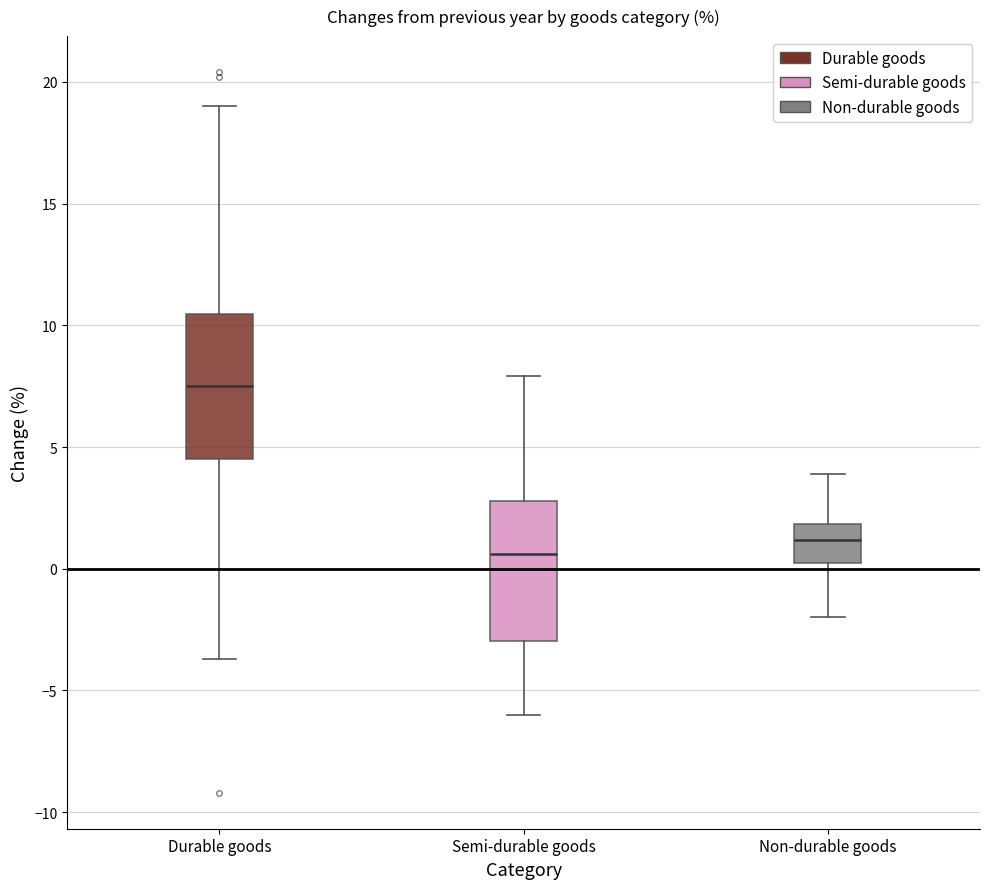

Reading left to right, read every box against the y-axis: the position of its median line, the range the box covers, and the ends of its whiskers. The values are not printed on the chart, so give them approximately, as read against the axis.

Durable goods: median 7.5, box 4.5 to 10.5, whiskers -3.5 to 19.0
Semi-durable goods: median 0.5, box -3.0 to 3.0, whiskers -6.0 to 8.0
Non-durable goods: median 1.0, box 0.5 to 2.0, whiskers -2.0 to 4.0